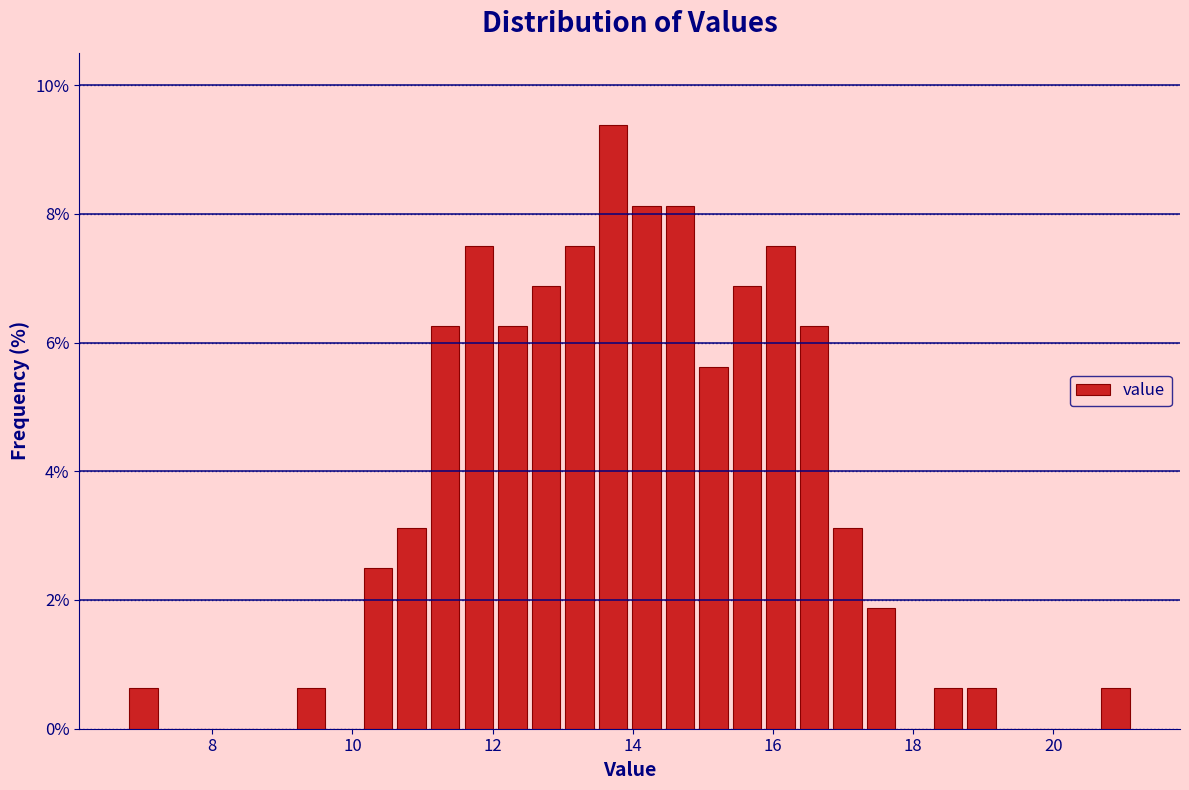

Around what value on the x-axis is the tallest bar? Give the approximate position of its centre, as read against the axis.

13.8